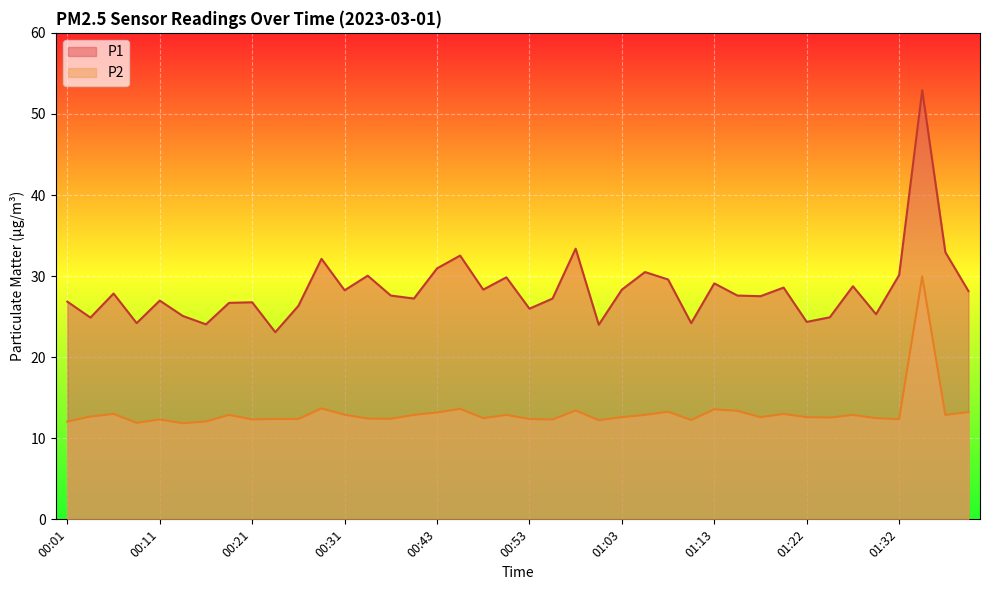

What are all the series names shown in the legend?

P1, P2